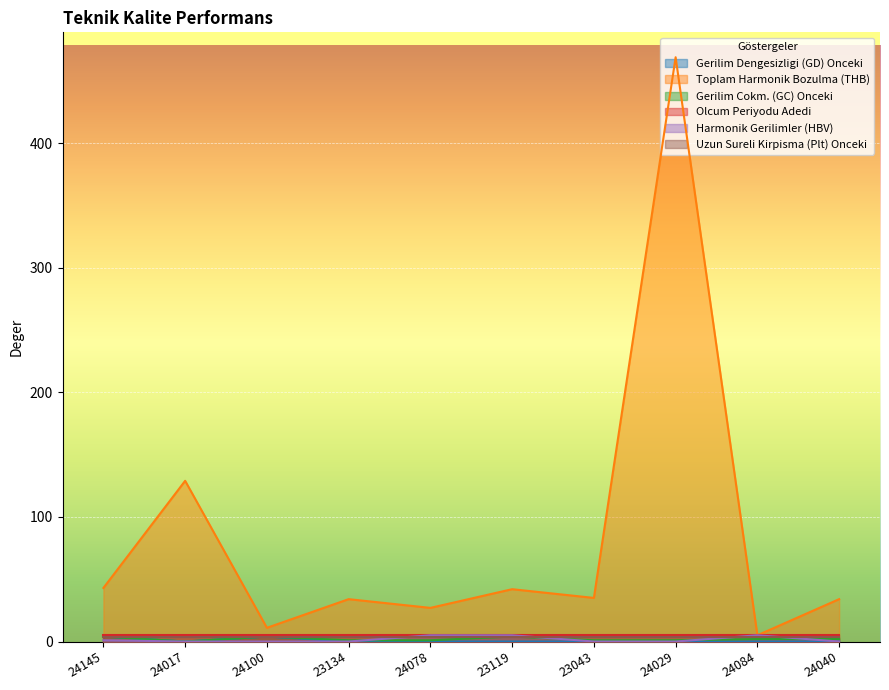

How many lines are shown in the chart?

6